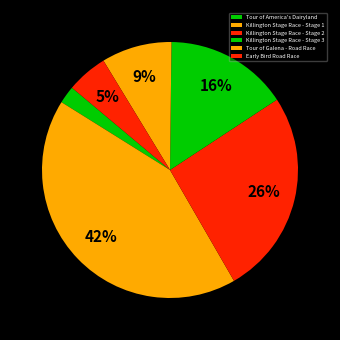

To the nearest percent, what is the difference between the largest and smallest slice percentages?

40%